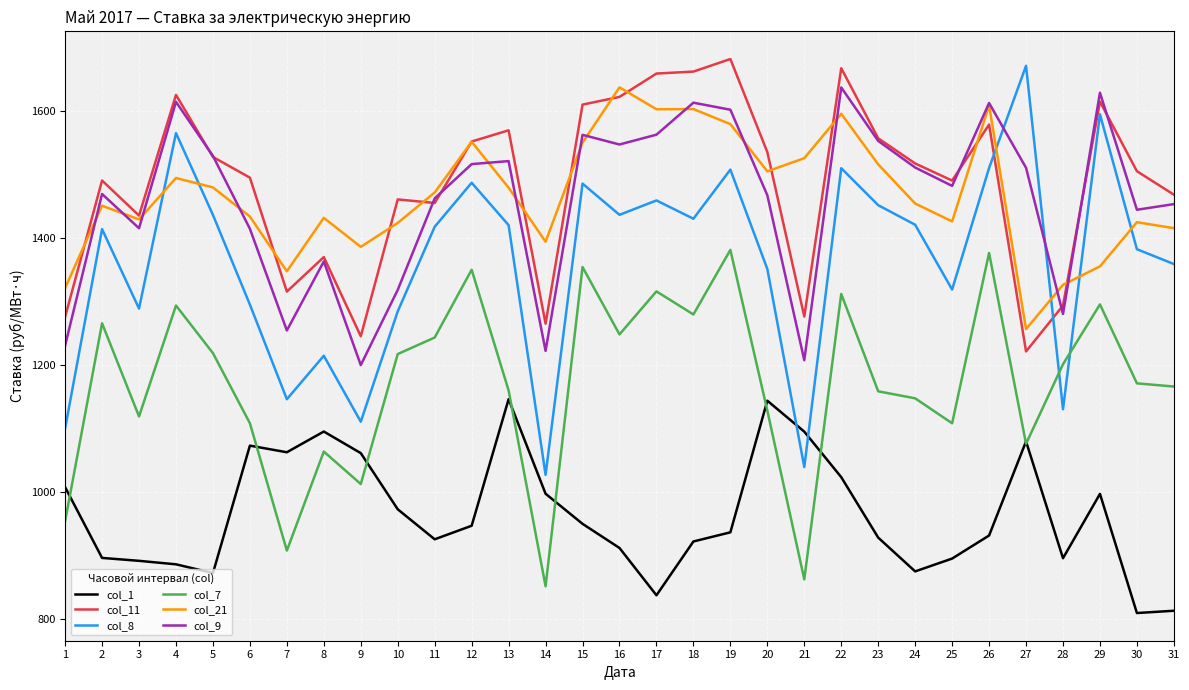

True or false: col_1 and col_9 intersect in this chart.

False